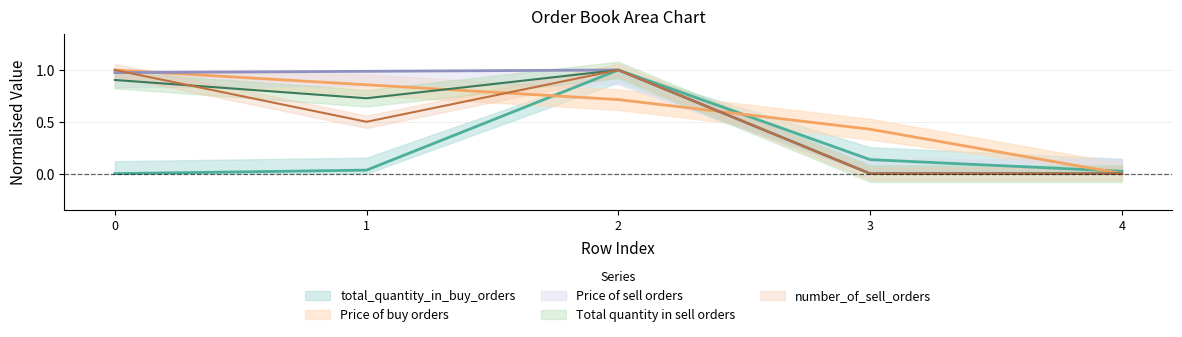

Count the number of data series in this chart.

5